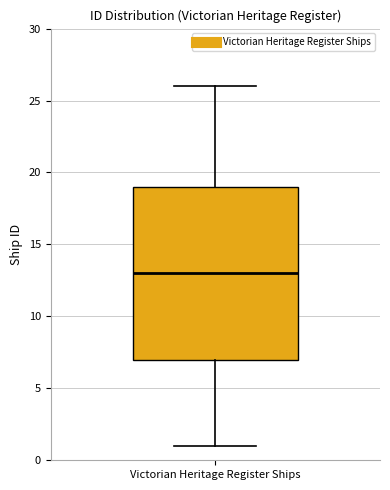

Where does the lower whisker of the box for Victorian Heritage Register Ships end on the y-axis? The values are not printed on the chart, so give them approximately, as read against the axis.

1